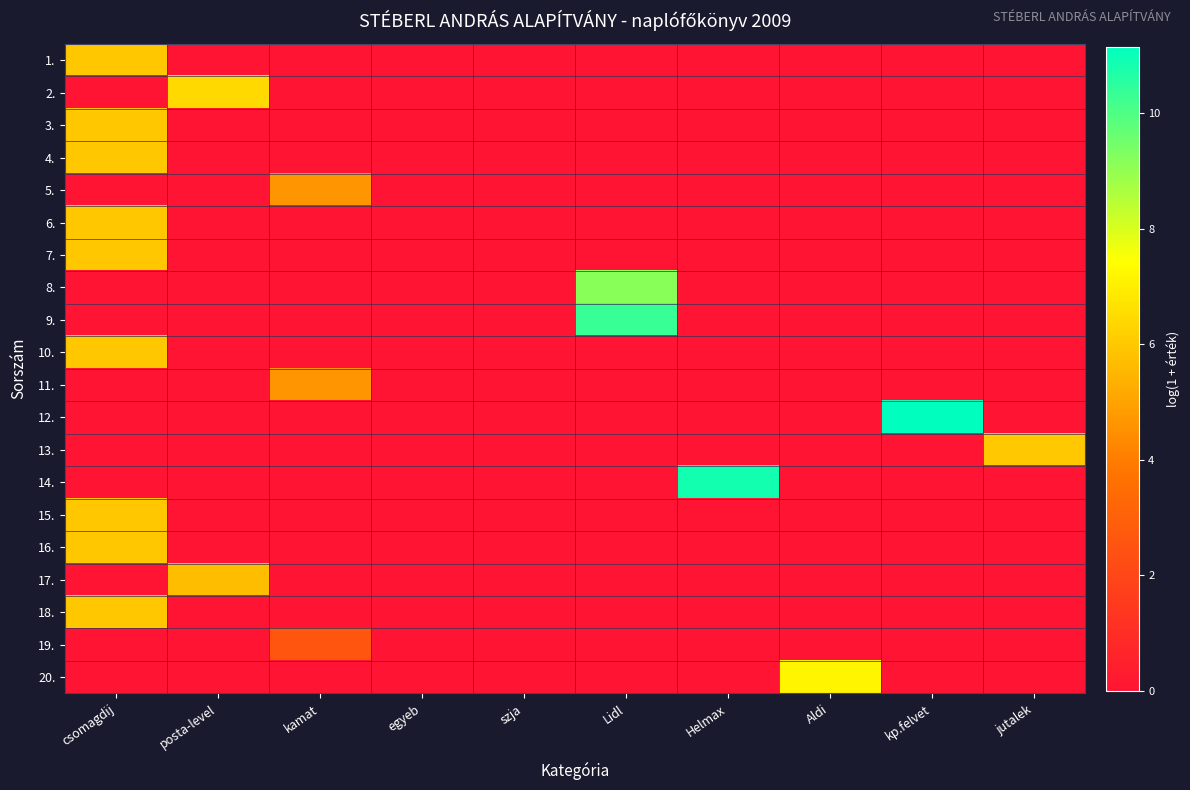

Reading right to left, list all the values displayed in this chart.

1.: jutalek=0.0	kp.felvet=0.0	Aldi=0.0	Helmax=0.0	Lidl=0.0	szja=0.0	egyeb=0.0	kamat=0.0	posta-level=0.0	csomagdij=6.0
2.: jutalek=0.0	kp.felvet=0.0	Aldi=0.0	Helmax=0.0	Lidl=0.0	szja=0.0	egyeb=0.0	kamat=0.0	posta-level=6.4	csomagdij=0.0
3.: jutalek=0.0	kp.felvet=0.0	Aldi=0.0	Helmax=0.0	Lidl=0.0	szja=0.0	egyeb=0.0	kamat=0.0	posta-level=0.0	csomagdij=6.0
4.: jutalek=0.0	kp.felvet=0.0	Aldi=0.0	Helmax=0.0	Lidl=0.0	szja=0.0	egyeb=0.0	kamat=0.0	posta-level=0.0	csomagdij=6.0
5.: jutalek=0.0	kp.felvet=0.0	Aldi=0.0	Helmax=0.0	Lidl=0.0	szja=0.0	egyeb=0.0	kamat=4.6	posta-level=0.0	csomagdij=0.0
6.: jutalek=0.0	kp.felvet=0.0	Aldi=0.0	Helmax=0.0	Lidl=0.0	szja=0.0	egyeb=0.0	kamat=0.0	posta-level=0.0	csomagdij=6.0
7.: jutalek=0.0	kp.felvet=0.0	Aldi=0.0	Helmax=0.0	Lidl=0.0	szja=0.0	egyeb=0.0	kamat=0.0	posta-level=0.0	csomagdij=6.0
8.: jutalek=0.0	kp.felvet=0.0	Aldi=0.0	Helmax=0.0	Lidl=9.2	szja=0.0	egyeb=0.0	kamat=0.0	posta-level=0.0	csomagdij=0.0
9.: jutalek=0.0	kp.felvet=0.0	Aldi=0.0	Helmax=0.0	Lidl=10.3	szja=0.0	egyeb=0.0	kamat=0.0	posta-level=0.0	csomagdij=0.0
10.: jutalek=0.0	kp.felvet=0.0	Aldi=0.0	Helmax=0.0	Lidl=0.0	szja=0.0	egyeb=0.0	kamat=0.0	posta-level=0.0	csomagdij=6.0
11.: jutalek=0.0	kp.felvet=0.0	Aldi=0.0	Helmax=0.0	Lidl=0.0	szja=0.0	egyeb=0.0	kamat=4.6	posta-level=0.0	csomagdij=0.0
12.: jutalek=0.0	kp.felvet=11.2	Aldi=0.0	Helmax=0.0	Lidl=0.0	szja=0.0	egyeb=0.0	kamat=0.0	posta-level=0.0	csomagdij=0.0
13.: jutalek=6.0	kp.felvet=0.0	Aldi=0.0	Helmax=0.0	Lidl=0.0	szja=0.0	egyeb=0.0	kamat=0.0	posta-level=0.0	csomagdij=0.0
14.: jutalek=0.0	kp.felvet=0.0	Aldi=0.0	Helmax=10.9	Lidl=0.0	szja=0.0	egyeb=0.0	kamat=0.0	posta-level=0.0	csomagdij=0.0
15.: jutalek=0.0	kp.felvet=0.0	Aldi=0.0	Helmax=0.0	Lidl=0.0	szja=0.0	egyeb=0.0	kamat=0.0	posta-level=0.0	csomagdij=6.0
16.: jutalek=0.0	kp.felvet=0.0	Aldi=0.0	Helmax=0.0	Lidl=0.0	szja=0.0	egyeb=0.0	kamat=0.0	posta-level=0.0	csomagdij=6.0
17.: jutalek=0.0	kp.felvet=0.0	Aldi=0.0	Helmax=0.0	Lidl=0.0	szja=0.0	egyeb=0.0	kamat=0.0	posta-level=5.7	csomagdij=0.0
18.: jutalek=0.0	kp.felvet=0.0	Aldi=0.0	Helmax=0.0	Lidl=0.0	szja=0.0	egyeb=0.0	kamat=0.0	posta-level=0.0	csomagdij=6.0
19.: jutalek=0.0	kp.felvet=0.0	Aldi=0.0	Helmax=0.0	Lidl=0.0	szja=0.0	egyeb=0.0	kamat=2.6	posta-level=0.0	csomagdij=0.0
20.: jutalek=0.0	kp.felvet=0.0	Aldi=7.2	Helmax=0.0	Lidl=0.0	szja=0.0	egyeb=0.0	kamat=0.0	posta-level=0.0	csomagdij=0.0